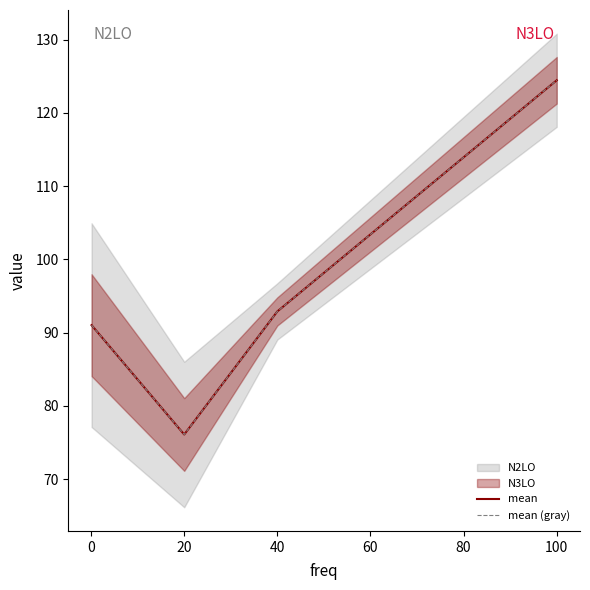

Which series has the largest total across all categories?

mean